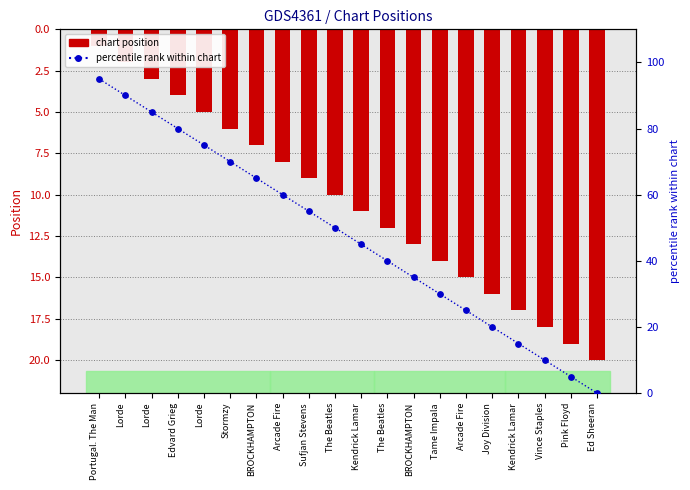

Which series has the largest Y range (max minus min)?

percentile rank within chart